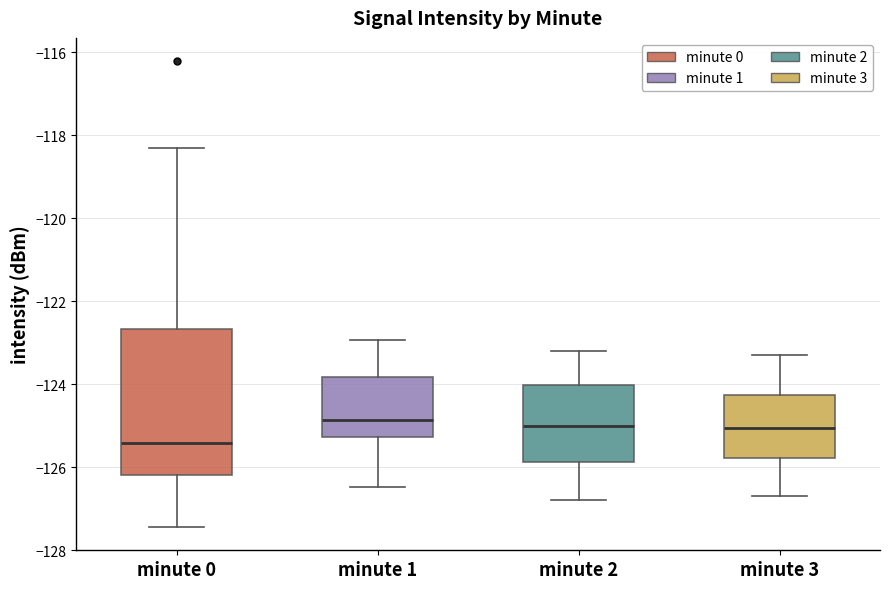

Reading left to right, transcribe this box plot: for each box, give where its median line is, the range the box spans, and where its two whiskers end, as read against the y-axis. The values are not printed on the chart, so give them approximately, as read against the axis.

minute 0: median -125.4, box -126.2 to -122.6, whiskers -127.4 to -118.4
minute 1: median -124.8, box -125.2 to -123.8, whiskers -126.4 to -123.0
minute 2: median -125.0, box -125.8 to -124.0, whiskers -126.8 to -123.2
minute 3: median -125.0, box -125.8 to -124.2, whiskers -126.6 to -123.2